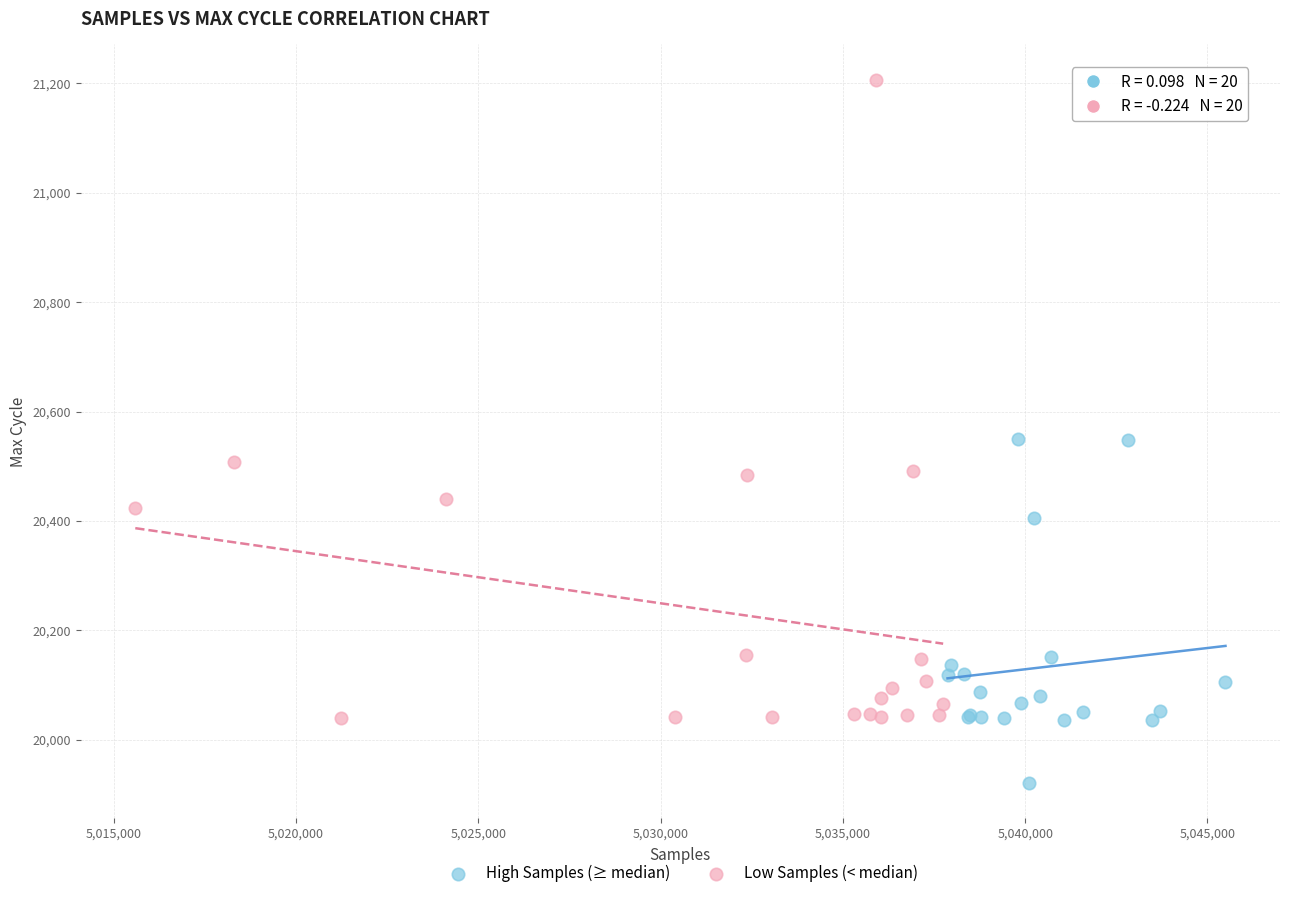

Which series reaches the maximum Y coordinate?

Low Samples (< median)